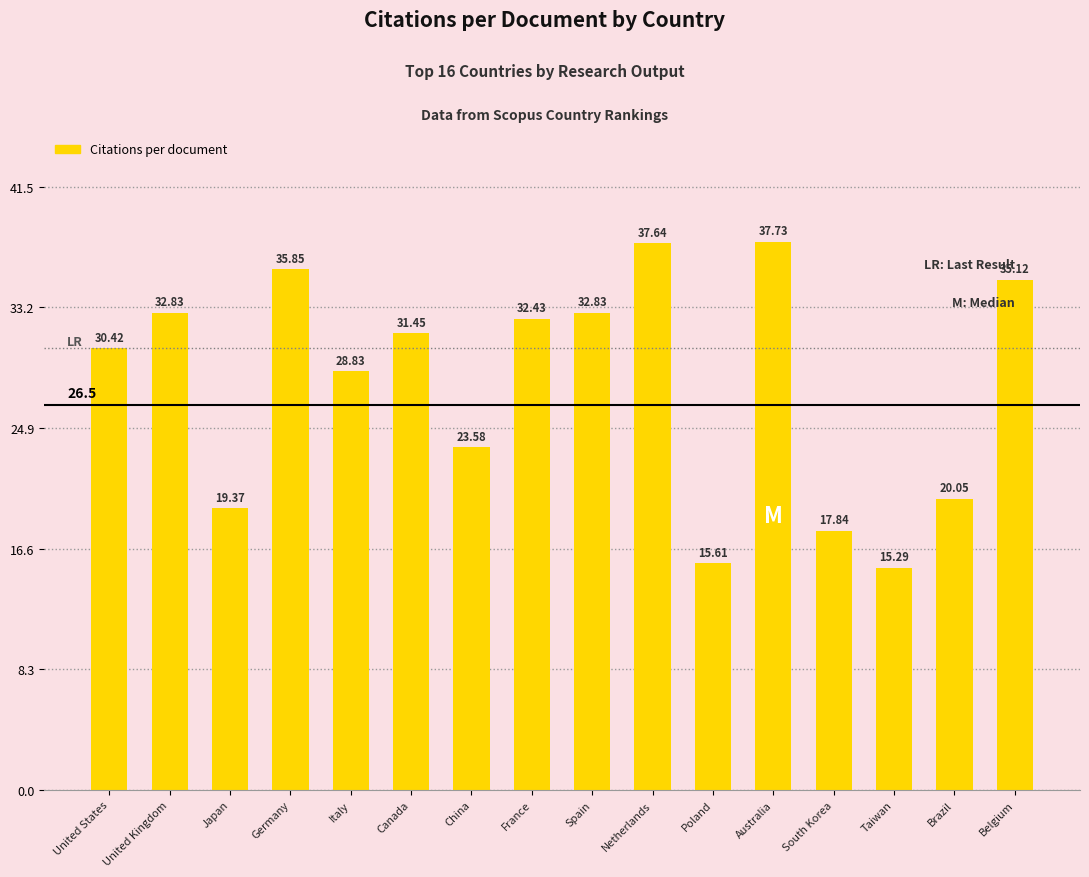

How many data points are above 31?

8